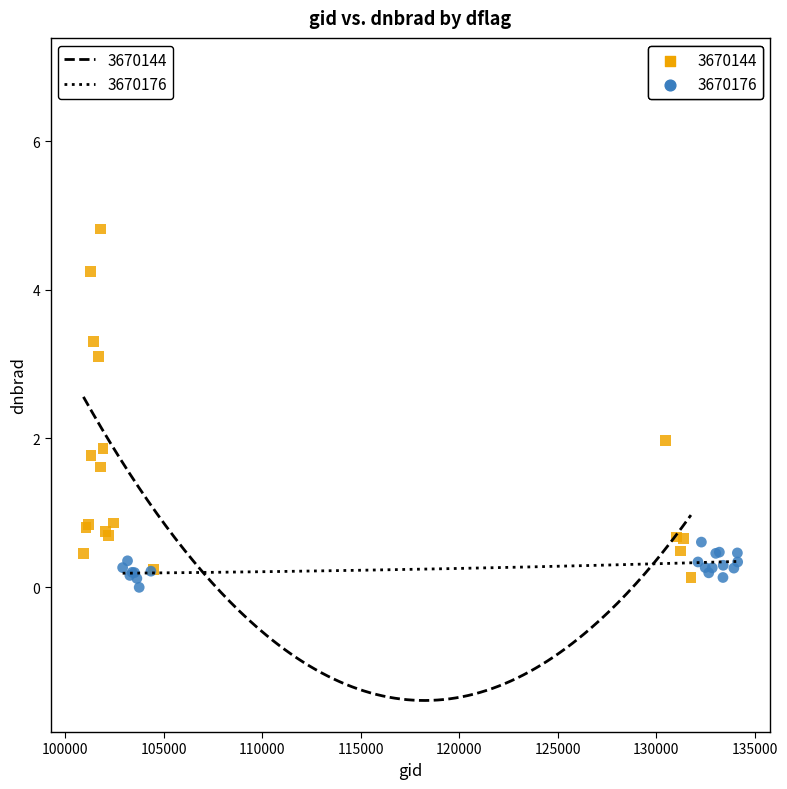

Which series has the widest spread of Y values?

3670144